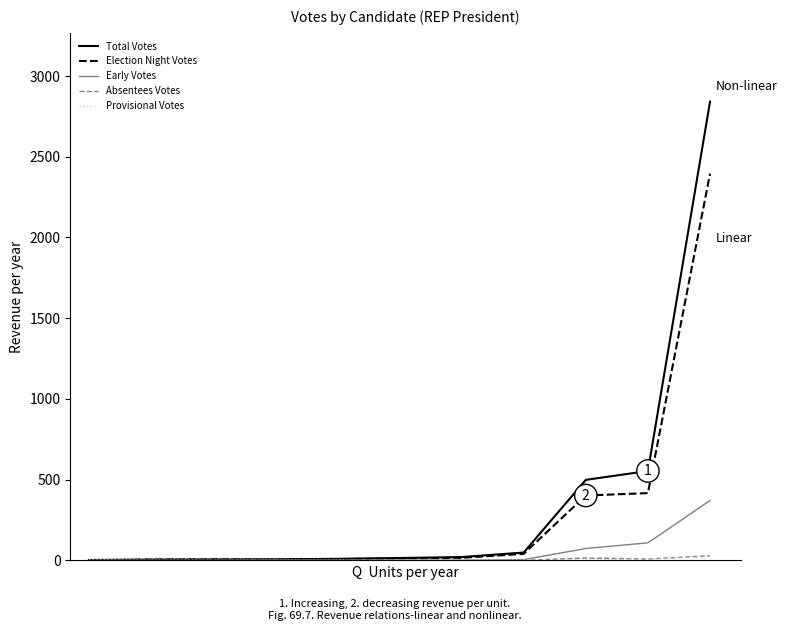

What is the maximum value for Total Votes?

2841